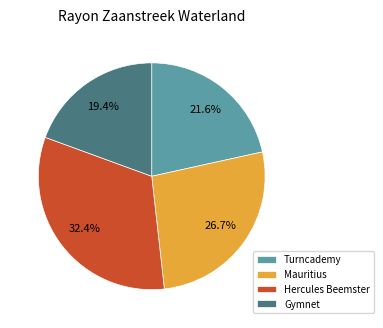

Which has a higher value, Hercules Beemster or Turncademy?

Hercules Beemster